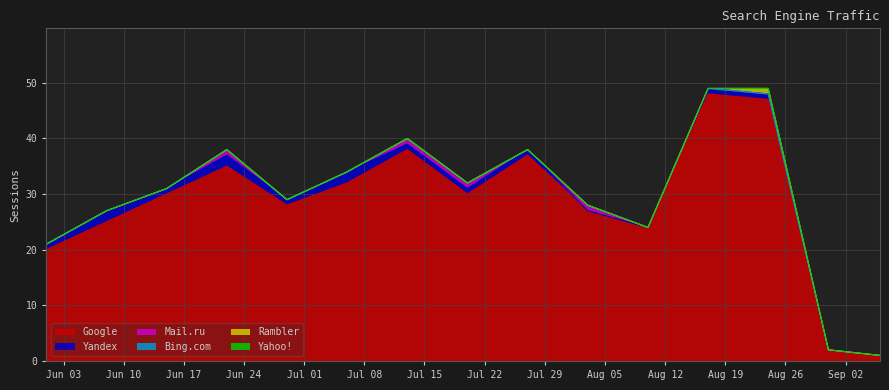

Reading left to right, list all the values displayed in this chart.

Google: 2019-06-01=20	2019-06-08=25	2019-06-15=30	2019-06-22=35	2019-06-29=28	2019-07-06=32	2019-07-13=38	2019-07-20=30	2019-07-27=37	2019-08-03=27	2019-08-10=24	2019-08-17=48	2019-08-24=47	2019-08-31=2	2019-09-06=1
Yandex: 2019-06-01=1	2019-06-08=2	2019-06-15=1	2019-06-22=2	2019-06-29=1	2019-07-06=2	2019-07-13=1	2019-07-20=1	2019-07-27=1	2019-08-03=0	2019-08-10=0	2019-08-17=1	2019-08-24=1	2019-08-31=0	2019-09-06=0
Mail.ru: 2019-06-01=0	2019-06-08=0	2019-06-15=0	2019-06-22=1	2019-06-29=0	2019-07-06=0	2019-07-13=1	2019-07-20=1	2019-07-27=0	2019-08-03=1	2019-08-10=0	2019-08-17=0	2019-08-24=0	2019-08-31=0	2019-09-06=0
Bing.com: 2019-06-01=0	2019-06-08=0	2019-06-15=0	2019-06-22=0	2019-06-29=0	2019-07-06=0	2019-07-13=0	2019-07-20=0	2019-07-27=0	2019-08-03=0	2019-08-10=0	2019-08-17=0	2019-08-24=0	2019-08-31=0	2019-09-06=0
Rambler: 2019-06-01=0	2019-06-08=0	2019-06-15=0	2019-06-22=0	2019-06-29=0	2019-07-06=0	2019-07-13=0	2019-07-20=0	2019-07-27=0	2019-08-03=0	2019-08-10=0	2019-08-17=0	2019-08-24=1	2019-08-31=0	2019-09-06=0
Yahoo!: 2019-06-01=0	2019-06-08=0	2019-06-15=0	2019-06-22=0	2019-06-29=0	2019-07-06=0	2019-07-13=0	2019-07-20=0	2019-07-27=0	2019-08-03=0	2019-08-10=0	2019-08-17=0	2019-08-24=0	2019-08-31=0	2019-09-06=0